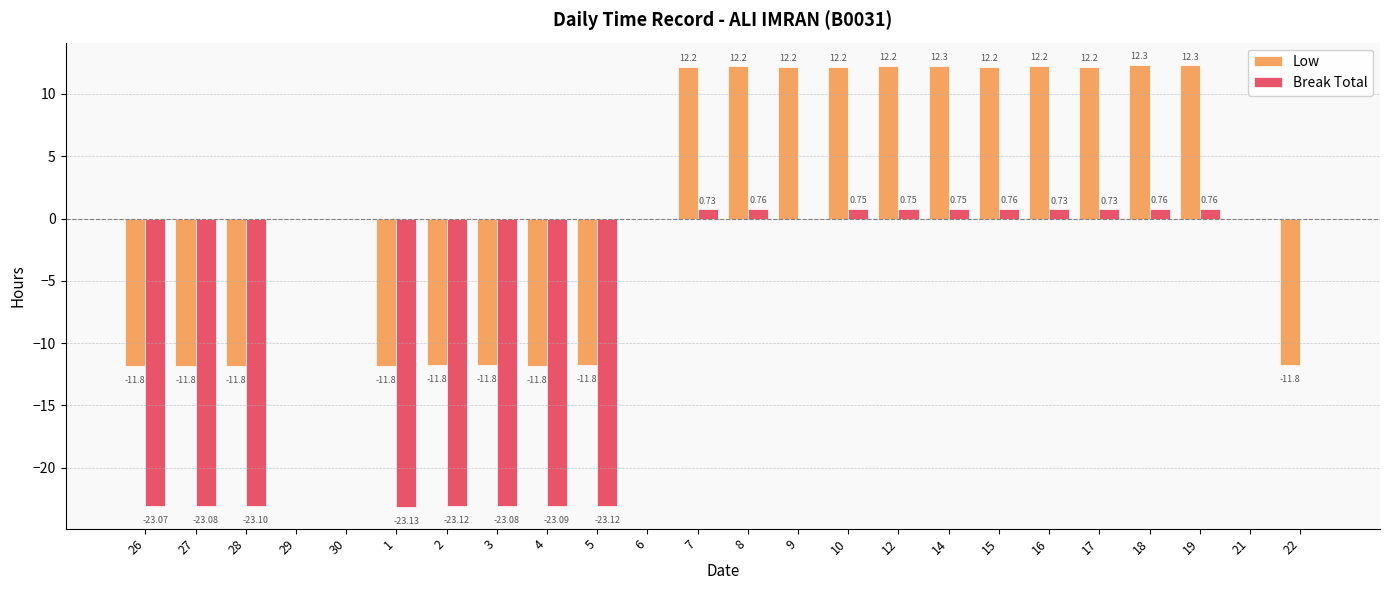

Which series changed the most between 4 and 19?

Low